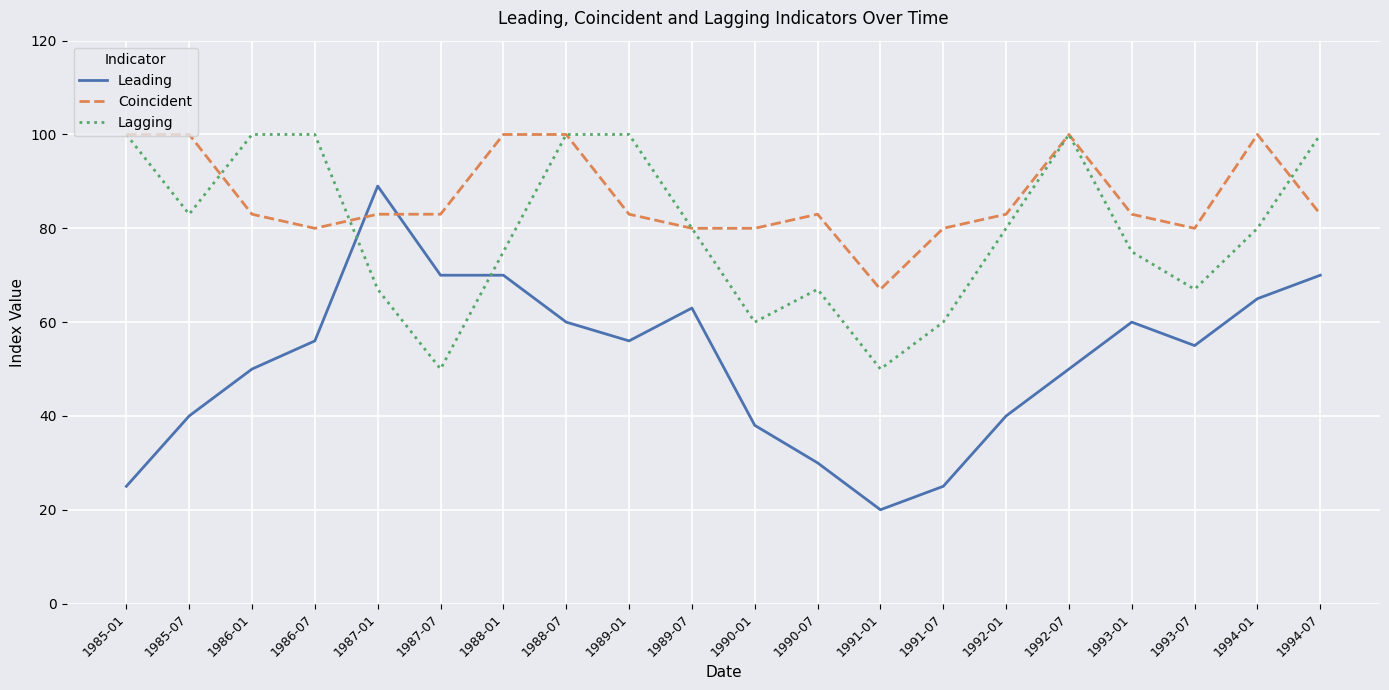

How many intersections are there between Leading and Coincident?

2